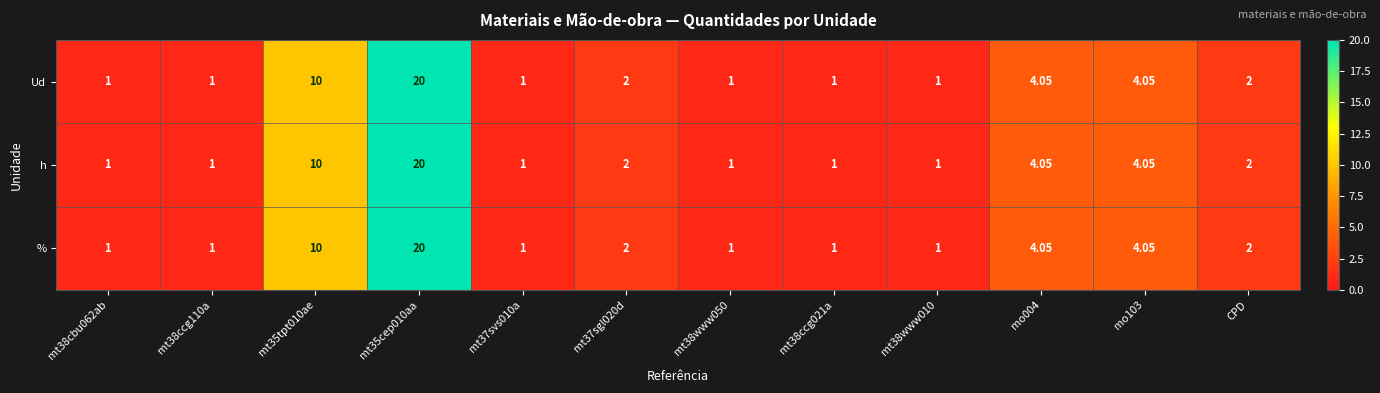

At which category is the sum across all series the highest?

mt35cep010aa